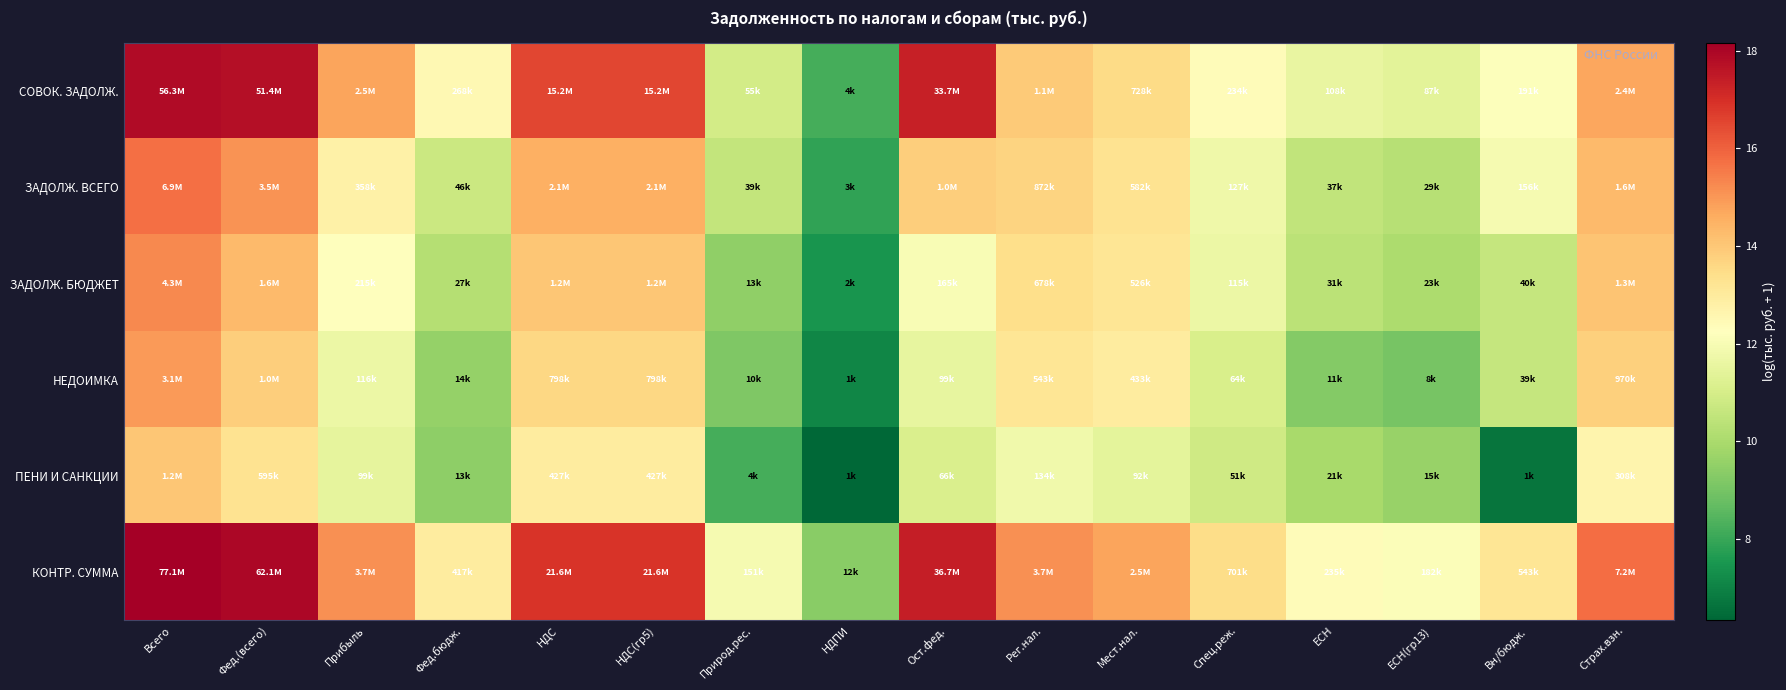

Reading left to right, extract all data points from this chart.

СОВОК. ЗАДОЛЖ.: Всего=17.8	Фед.(всего)=17.8	Прибыль=14.7	Фед.бюдж.=12.5	НДС=16.5	НДС(гр5)=16.5	Природ.рес.=10.9	НДПИ=8.2	Ост.фед.=17.3	Рег.нал.=13.9	Мест.нал.=13.5	Спец.реж.=12.4	ЕСН=11.6	ЕСН(гр13)=11.4	Вн/бюдж.=12.2	Страх.взн.=14.7
ЗАДОЛЖ. ВСЕГО: Всего=15.7	Фед.(всего)=15.1	Прибыль=12.8	Фед.бюдж.=10.7	НДС=14.5	НДС(гр5)=14.5	Природ.рес.=10.6	НДПИ=7.9	Ост.фед.=13.9	Рег.нал.=13.7	Мест.нал.=13.3	Спец.реж.=11.8	ЕСН=10.5	ЕСН(гр13)=10.3	Вн/бюдж.=12.0	Страх.взн.=14.3
ЗАДОЛЖ. БЮДЖЕТ: Всего=15.3	Фед.(всего)=14.3	Прибыль=12.3	Фед.бюдж.=10.2	НДС=14.0	НДС(гр5)=14.0	Природ.рес.=9.5	НДПИ=7.5	Ост.фед.=12.0	Рег.нал.=13.4	Мест.нал.=13.2	Спец.реж.=11.7	ЕСН=10.4	ЕСН(гр13)=10.0	Вн/бюдж.=10.6	Страх.взн.=14.1
НЕДОИМКА: Всего=14.9	Фед.(всего)=13.8	Прибыль=11.7	Фед.бюдж.=9.6	НДС=13.6	НДС(гр5)=13.6	Природ.рес.=9.2	НДПИ=7.1	Ост.фед.=11.5	Рег.нал.=13.2	Мест.нал.=13.0	Спец.реж.=11.1	ЕСН=9.3	ЕСН(гр13)=9.0	Вн/бюдж.=10.6	Страх.взн.=13.8
ПЕНИ И САНКЦИИ: Всего=14.0	Фед.(всего)=13.3	Прибыль=11.5	Фед.бюдж.=9.5	НДС=13.0	НДС(гр5)=13.0	Природ.рес.=8.2	НДПИ=6.3	Ост.фед.=11.1	Рег.нал.=11.8	Мест.нал.=11.4	Спец.реж.=10.8	ЕСН=9.9	ЕСН(гр13)=9.6	Вн/бюдж.=6.7	Страх.взн.=12.6
КОНТР. СУММА: Всего=18.2	Фед.(всего)=17.9	Прибыль=15.1	Фед.бюдж.=12.9	НДС=16.9	НДС(гр5)=16.9	Природ.рес.=11.9	НДПИ=9.4	Ост.фед.=17.4	Рег.нал.=15.1	Мест.нал.=14.8	Спец.реж.=13.5	ЕСН=12.4	ЕСН(гр13)=12.1	Вн/бюдж.=13.2	Страх.взн.=15.8